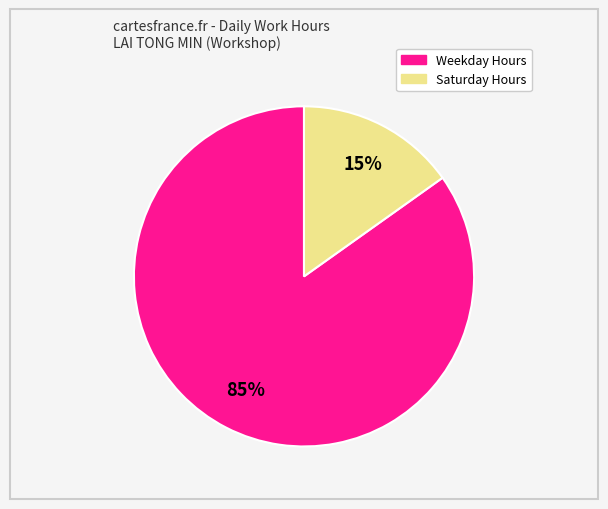

Is there a majority slice in this chart?

Yes